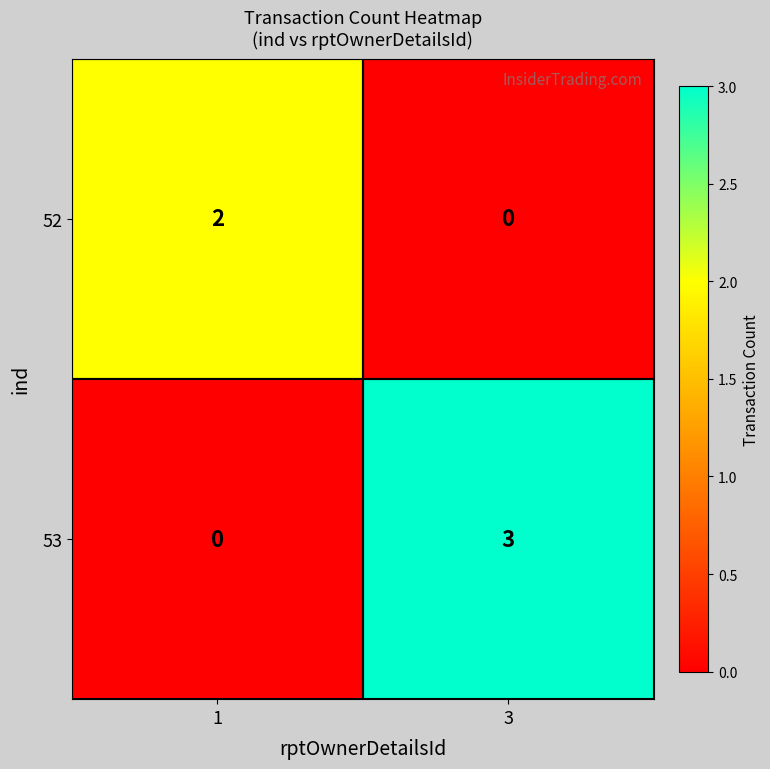

How many categories are shown in the chart?

2